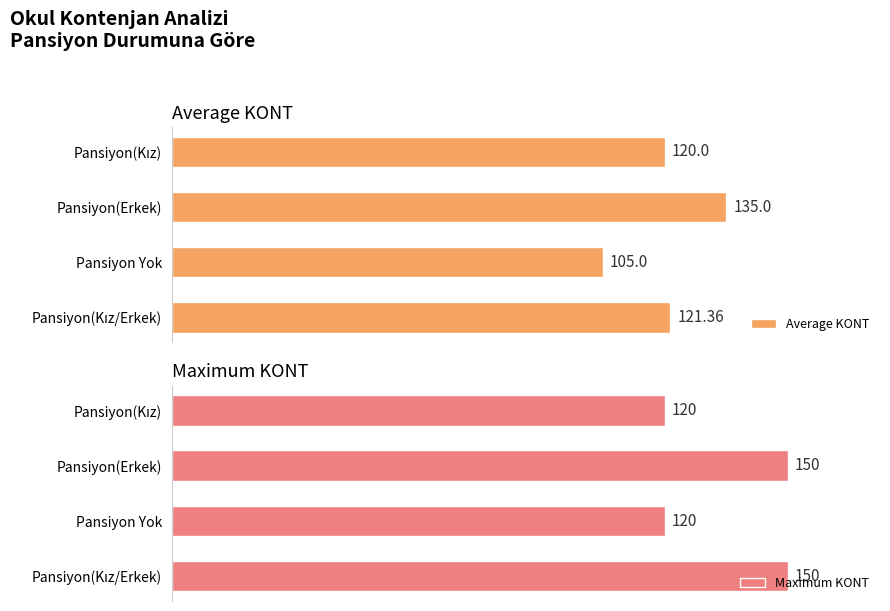

Which category has the lowest value in the Average KONT series?

Pansiyon Yok